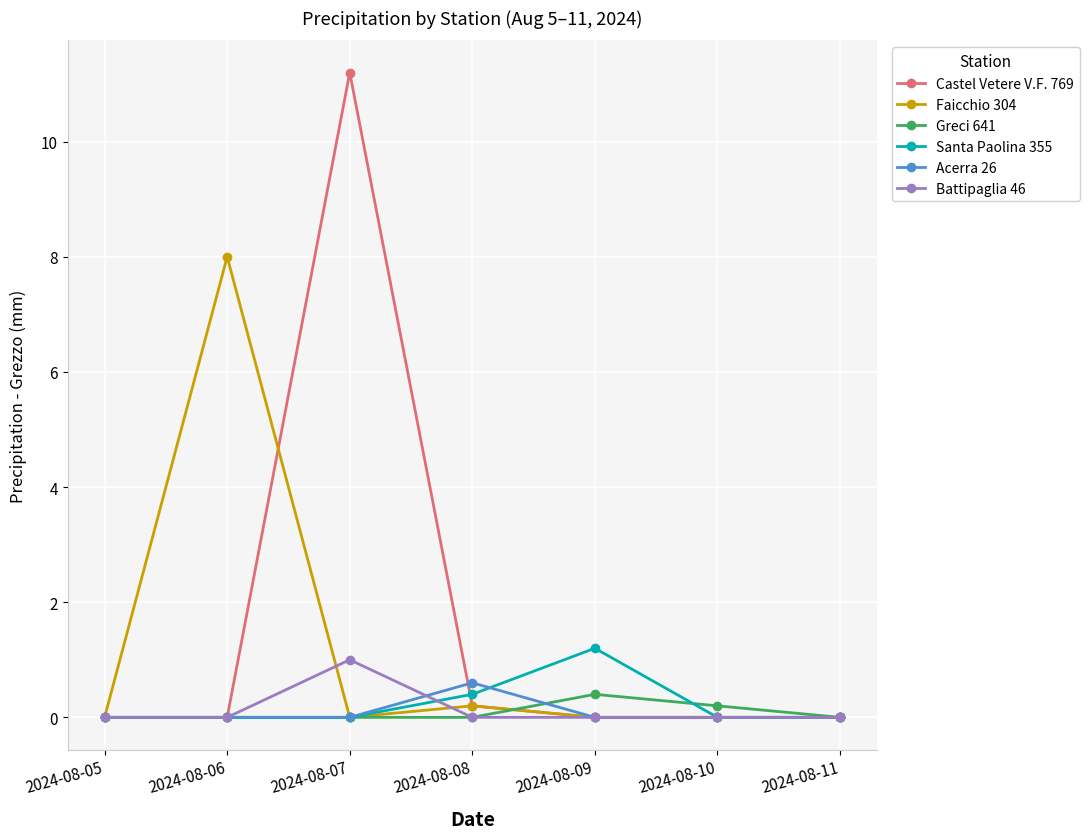

What is the total value across all series at 2024-08-07?

12.2